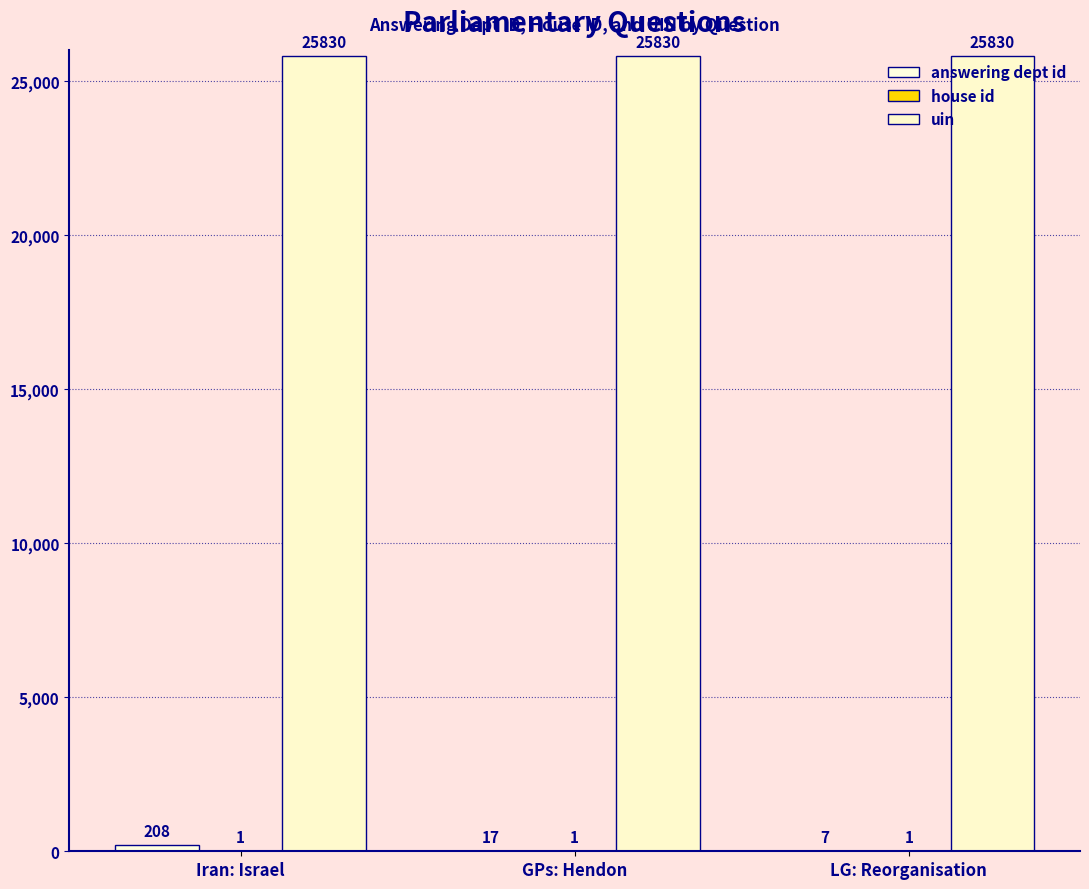

At LG: Reorganisation, list the series in order from smallest to largest.

house id, answering dept id, uin